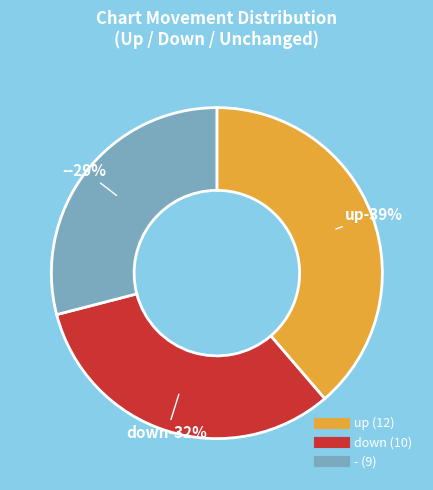

What percentage is the down slice, to the nearest percent?

32%